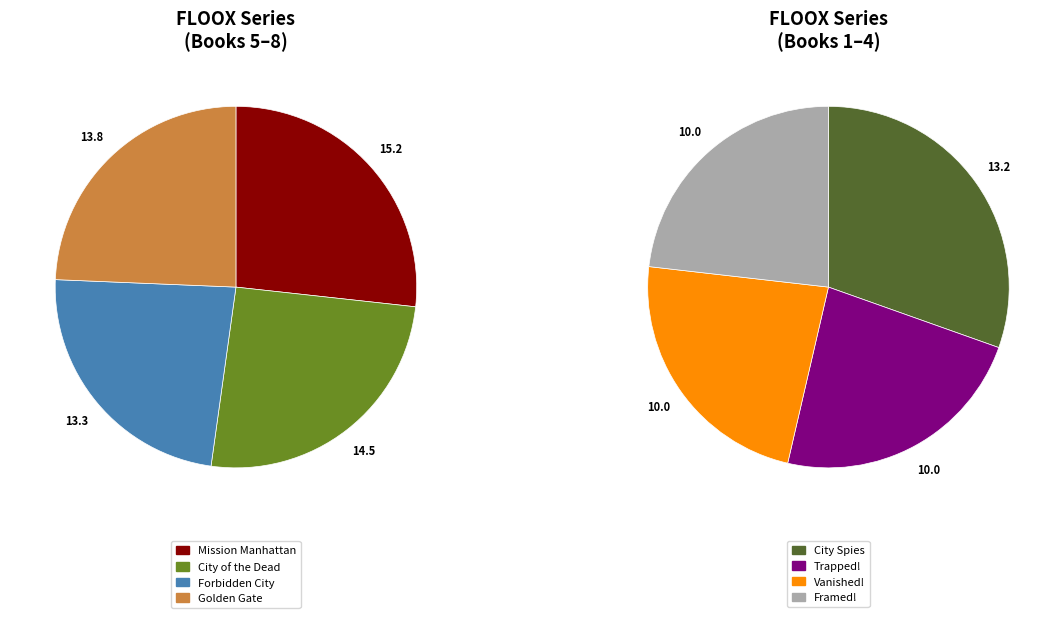

How many slices are in this pie chart?

8